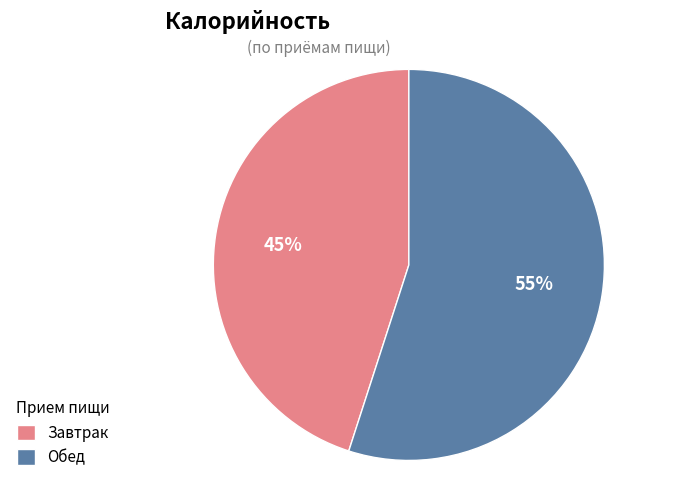

The Обед slice represents 67% of the pie. True or false?

False